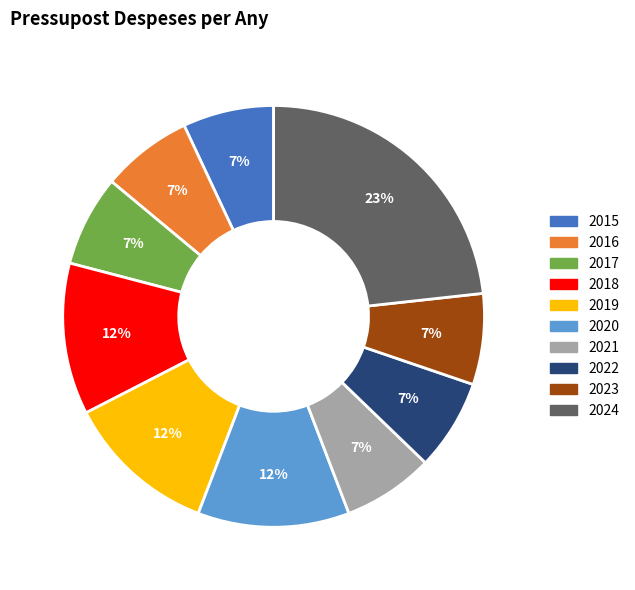

The 2016 slice represents 1% of the pie. True or false?

False